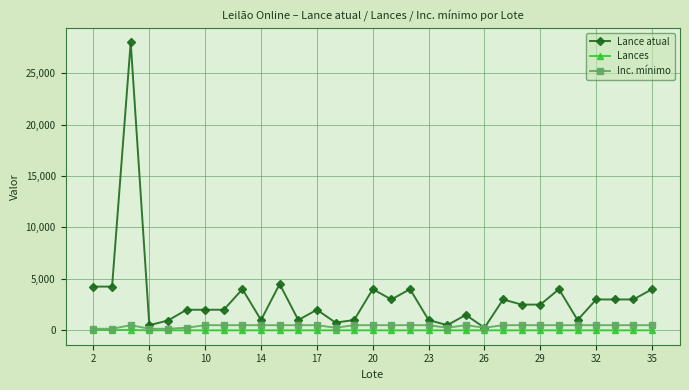

True or false: Lance atual and Lances cross at least once.

False